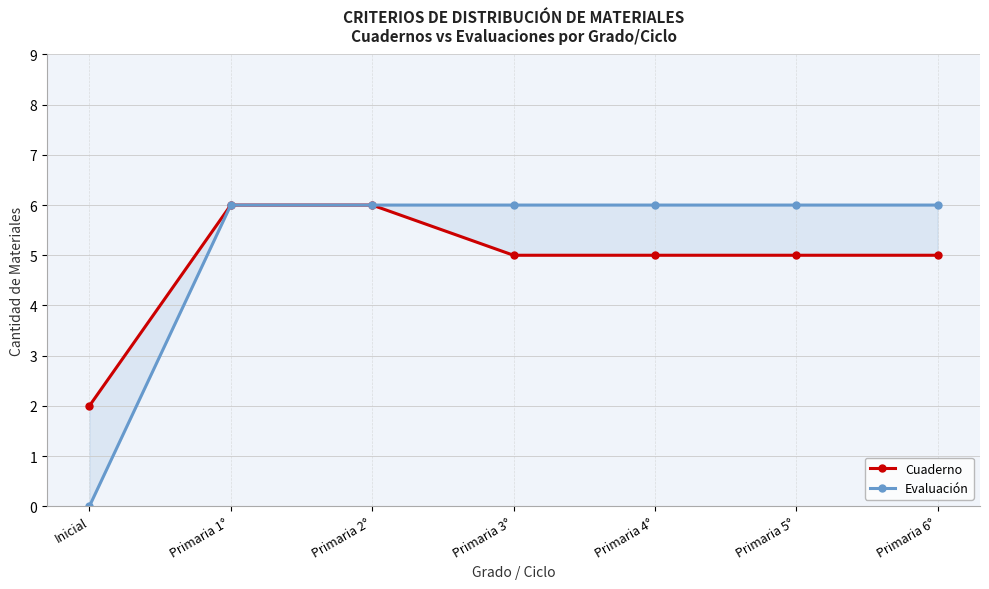

List the series in order of their peak value, highest first.

Cuaderno, Evaluación